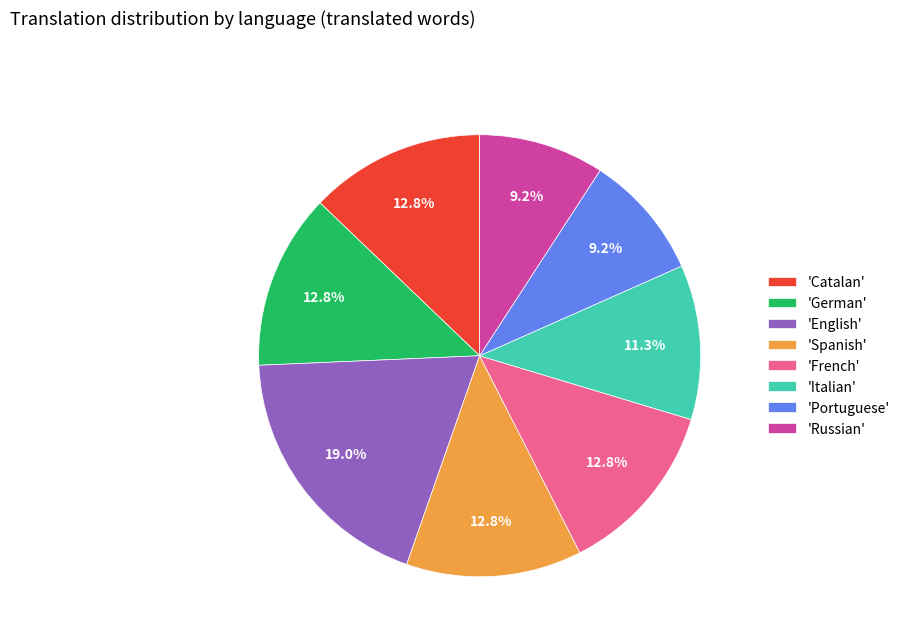

Do 'Portuguese' and 'German' together represent more than half of the pie?

No